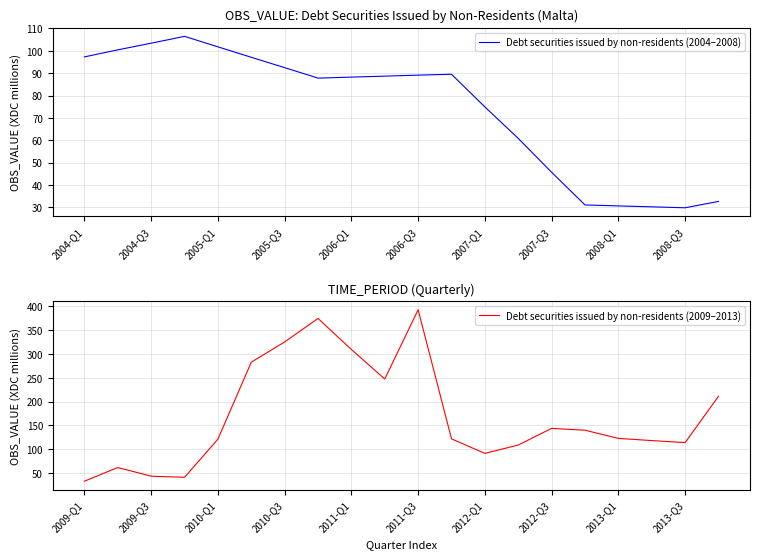

Is it true that Debt securities issued by non-residents (2004–2008) equals 12.5 at 2008-Q3?

False